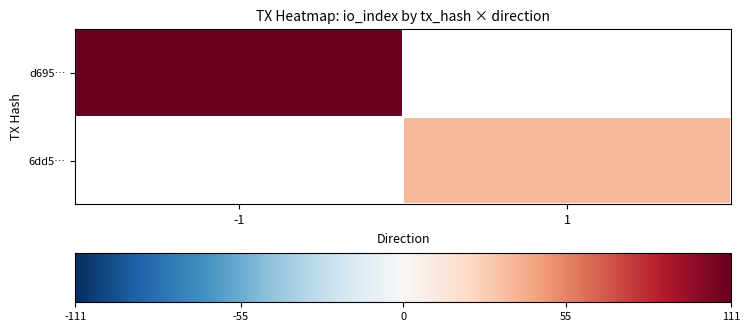

List the labels in order of 6dd5… value, largest first.

-1, 1